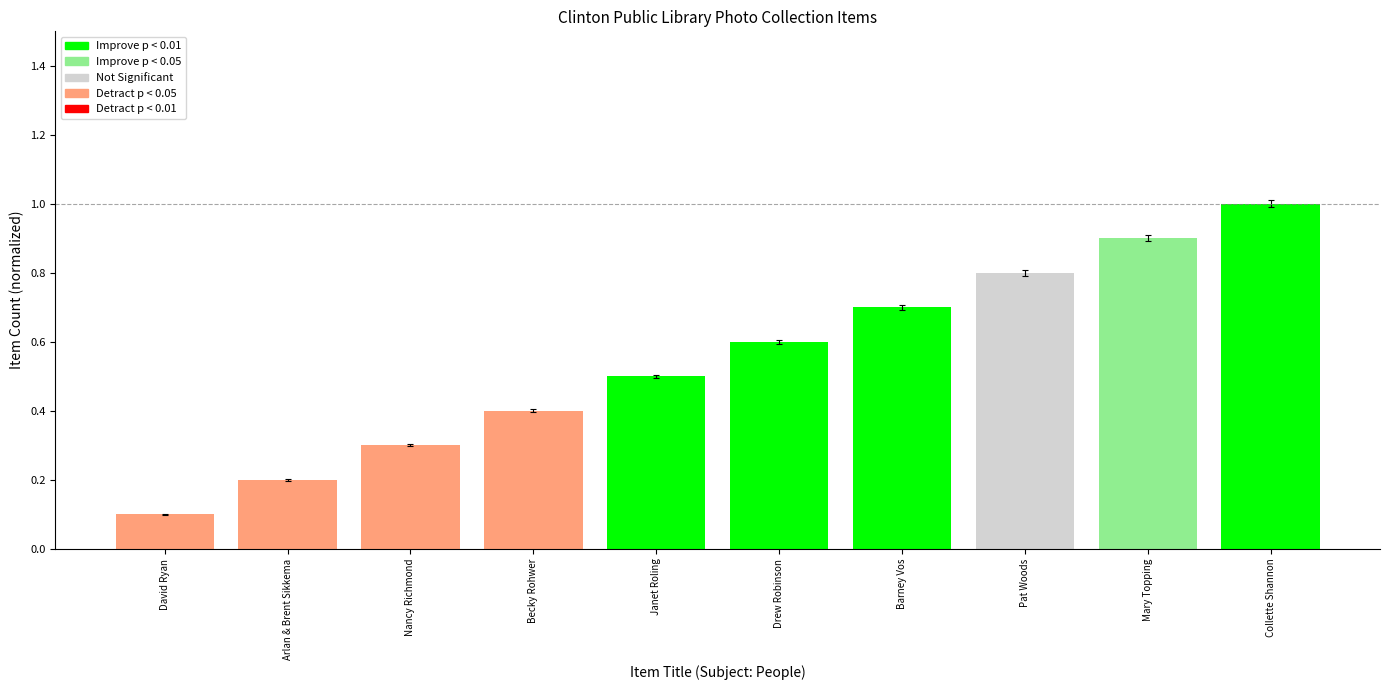

Rank the categories by value from highest to lowest.

Collette Shannon, Mary Topping, Pat Woods, Barney Vos, Drew Robinson, Janet Roling, Becky Rohwer, Nancy Richmond, Arlan & Brent Sikkema, David Ryan